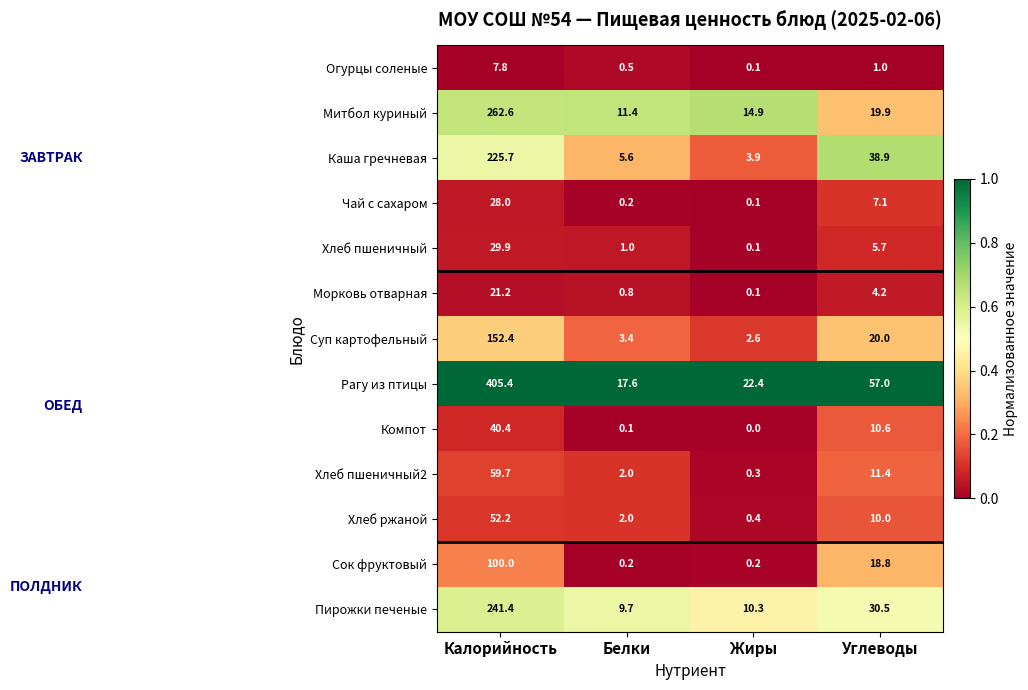

How many distinct data groups are displayed?

13